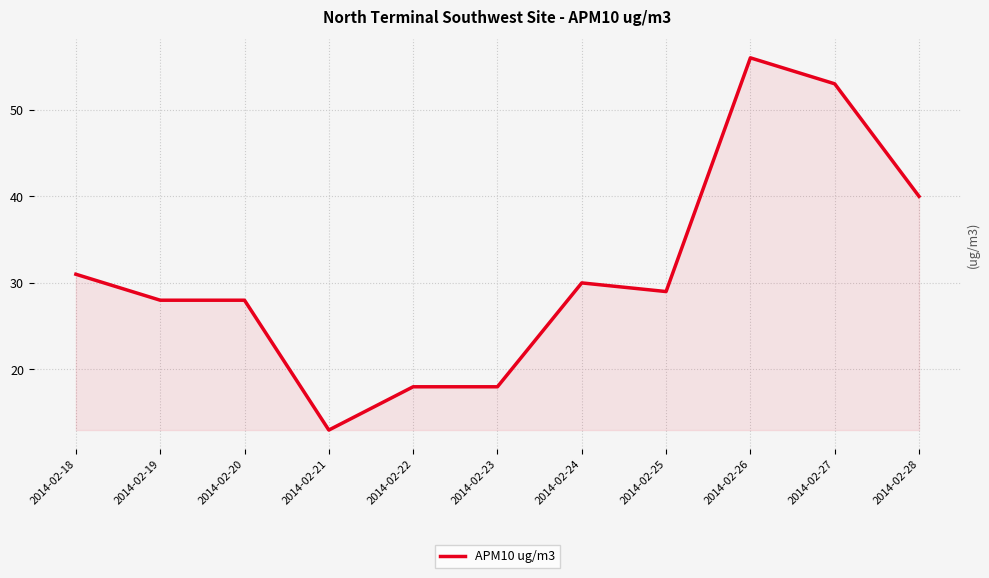

How many interior local peaks (higher than both neighbors) does the data have?

2